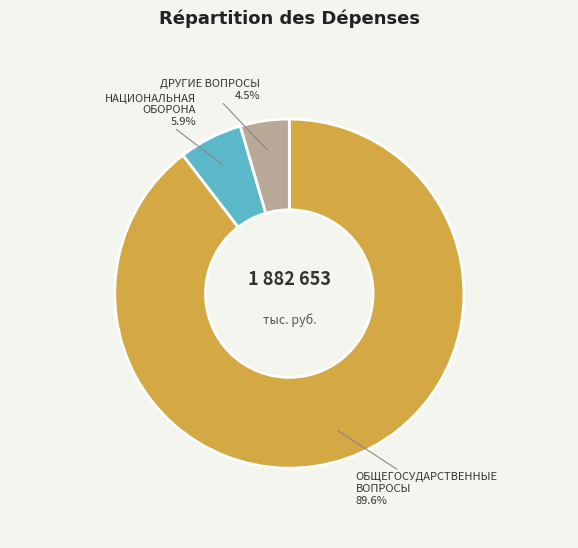

Which category accounts for the majority?

ОБЩЕГОСУДАРСТВЕННЫЕ ВОПРОСЫ